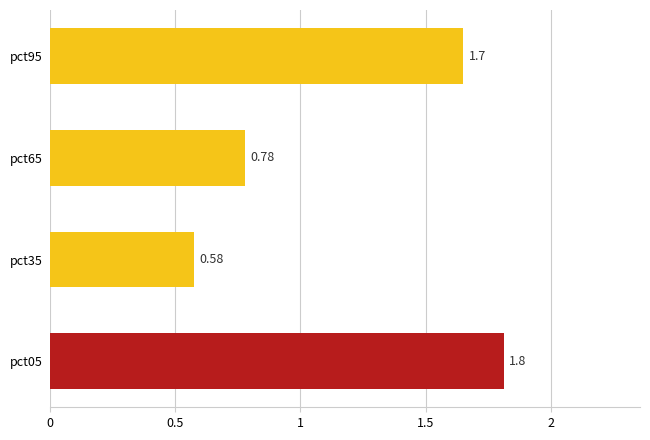

Rank the categories by value from highest to lowest.

pct05, pct95, pct65, pct35